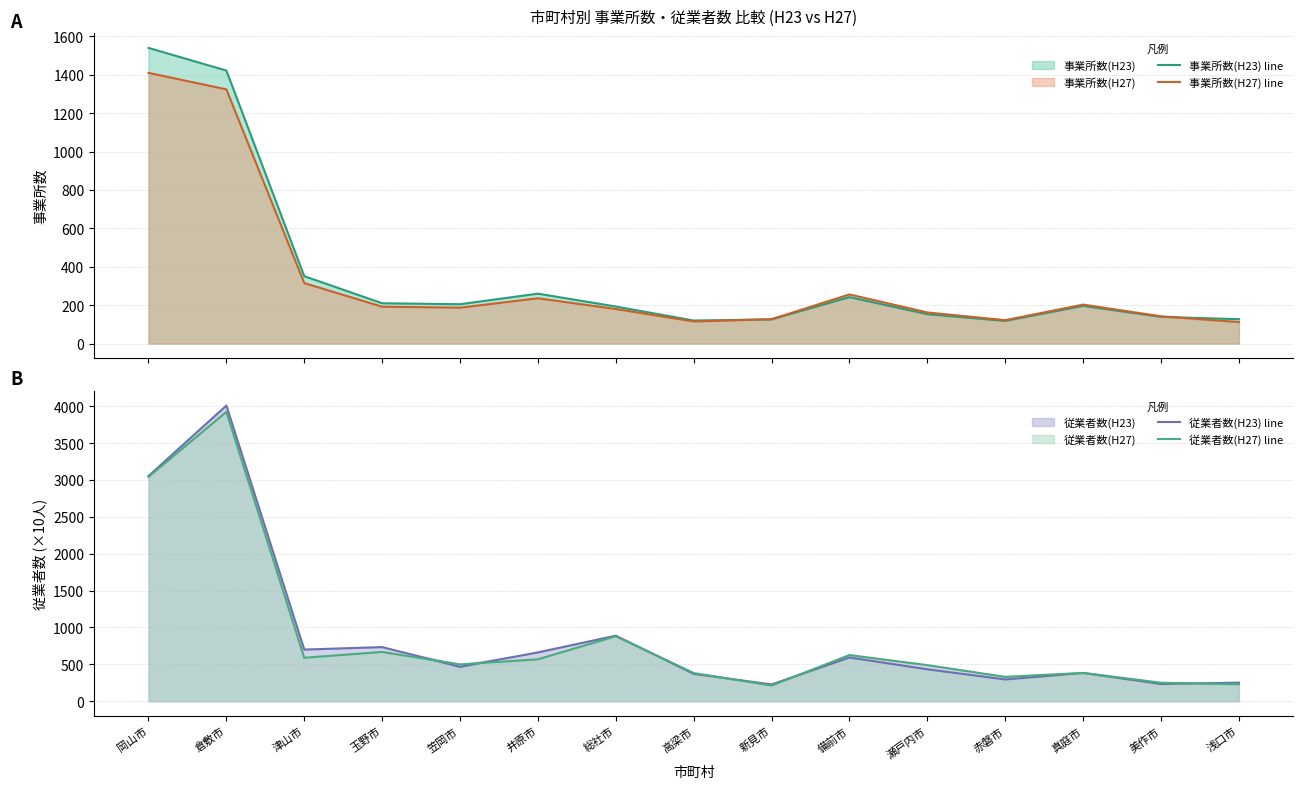

How many data points does each series have?

15